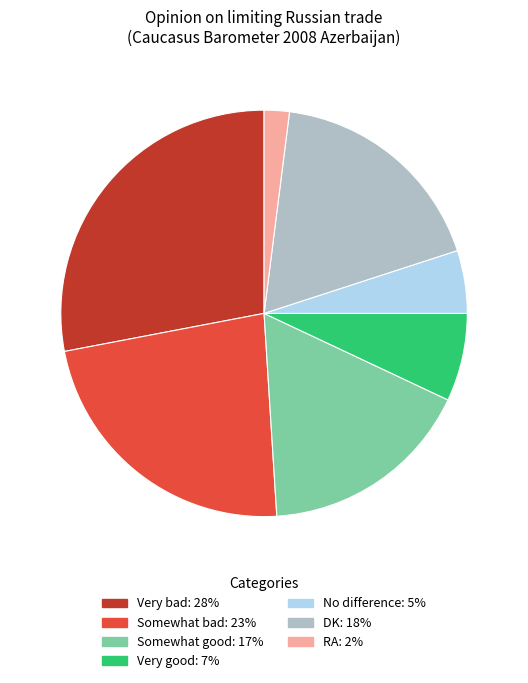

Between Very bad and Somewhat good, which is larger?

Very bad